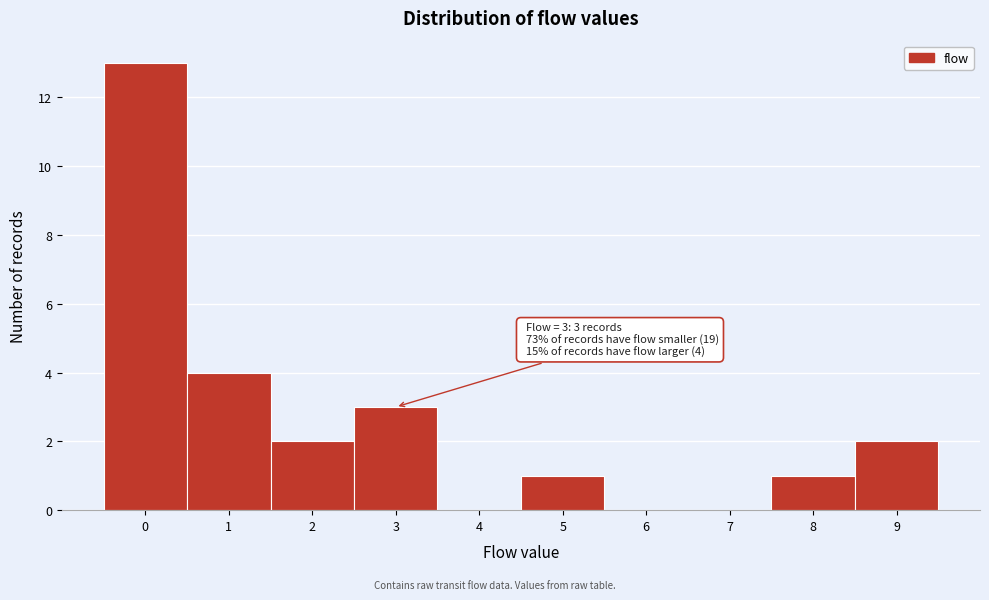

Which range on the x-axis has the tallest bar?

-0.5 to 0.5